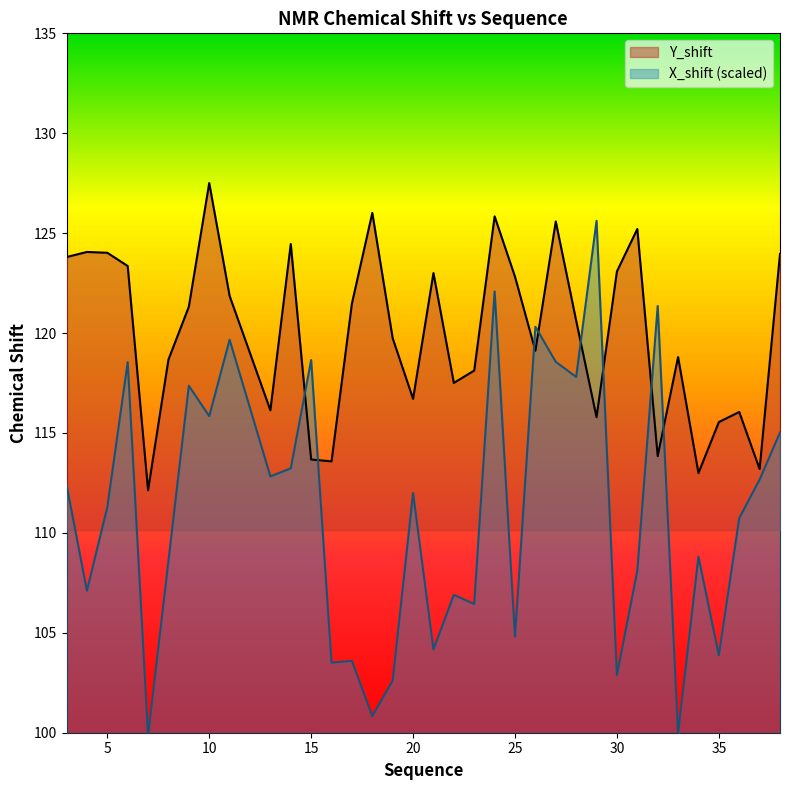

What is the difference between the Y_shift values at 32 and 19?

5.9